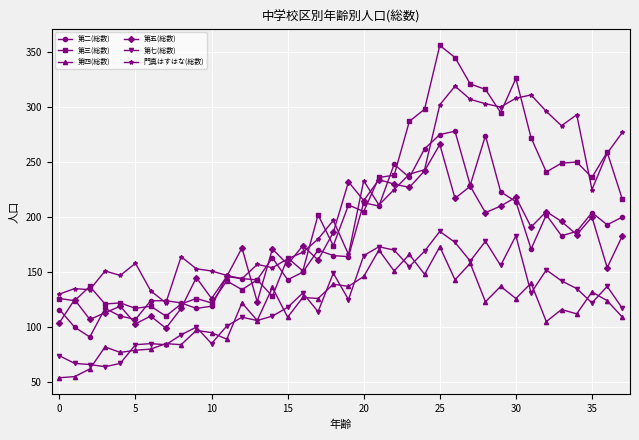

Is this an area chart (filled region under the line)?

No